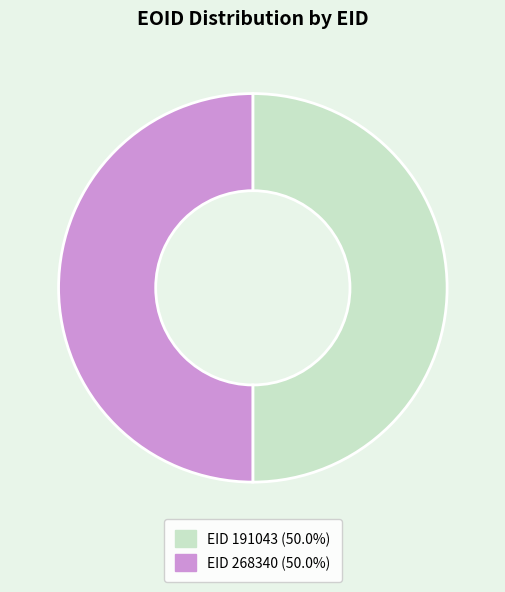

Approximately how many times larger is the value at EID 268340 (50.0%) compared to EID 191043 (50.0%)?

1.0